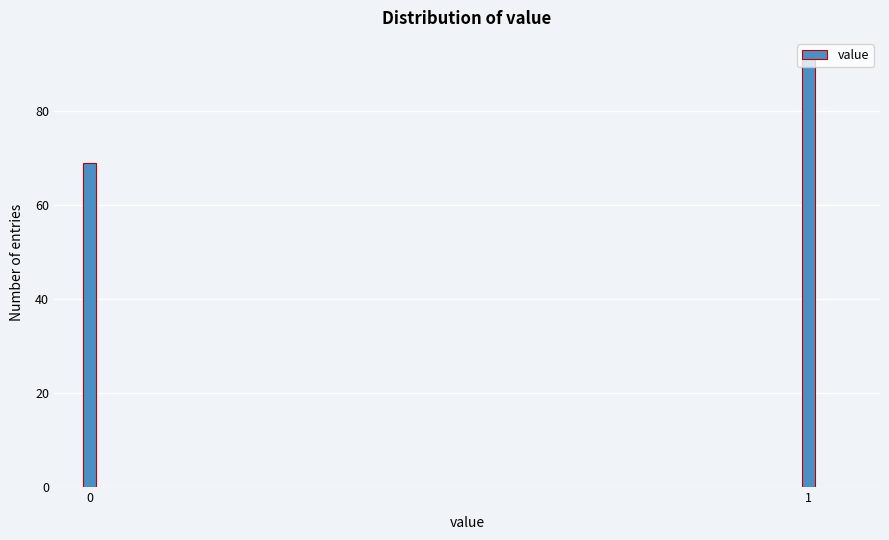

What is the maximum value shown in the chart?

91